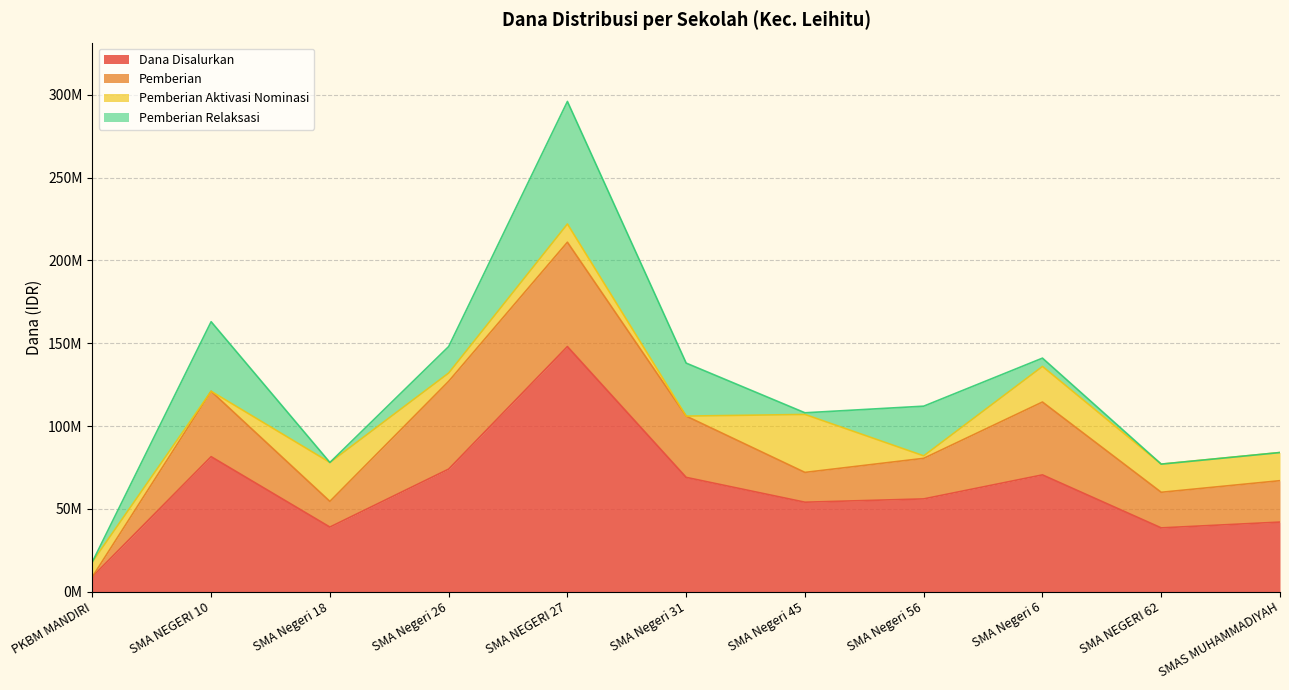

What is the label of the 7th point from the left?

SMA Negeri 45